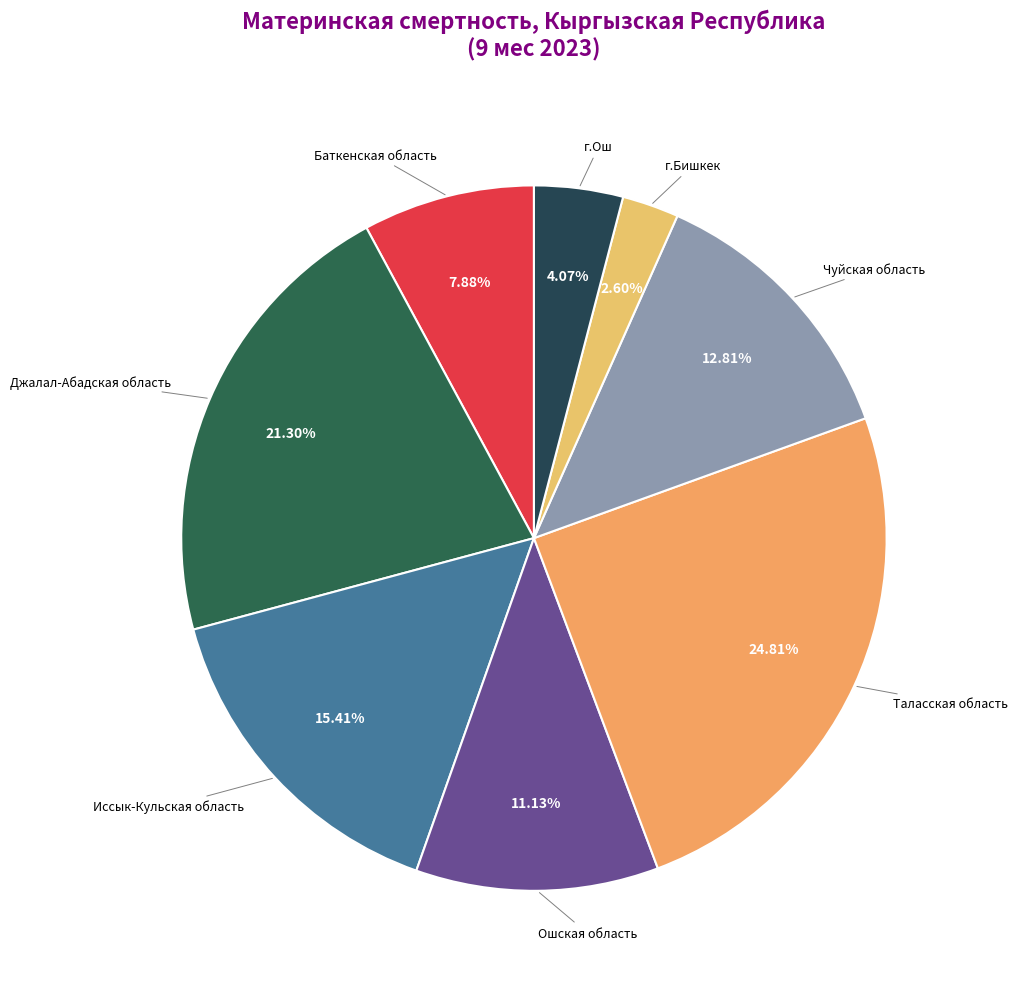

How many segments does this pie chart have?

8